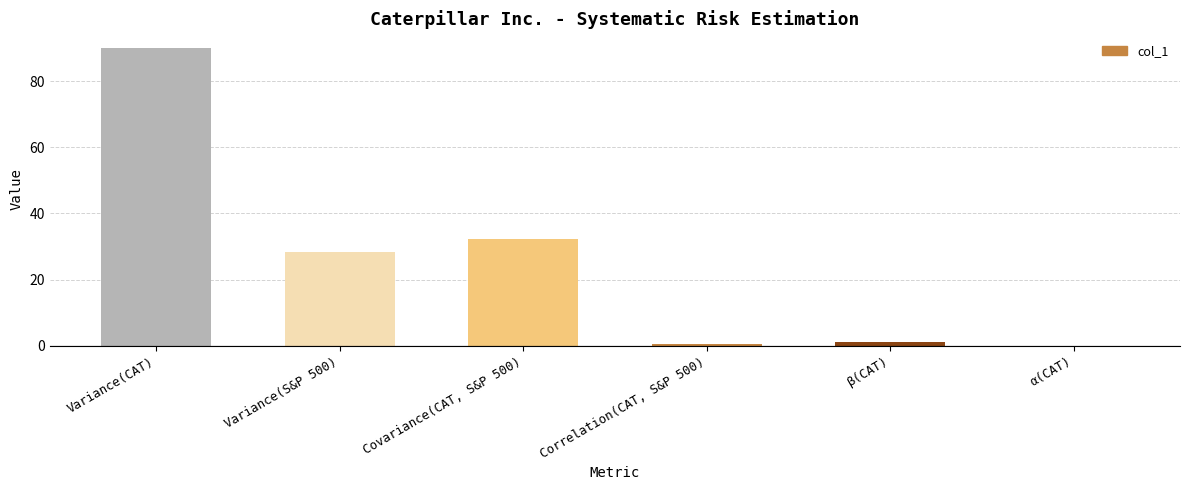

What is the sum of all values?

152.1